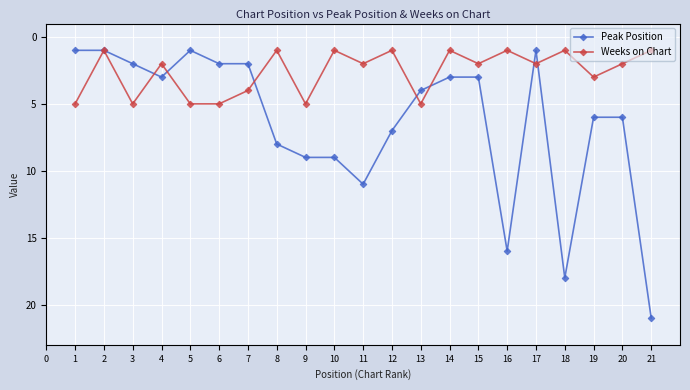

True or false: Weeks on Chart has more than 2 points higher than both neighbors.

True